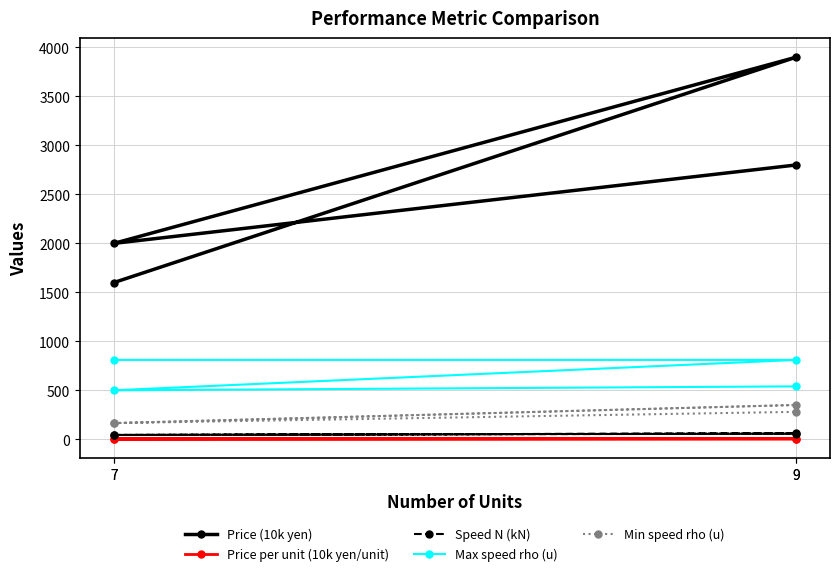

What are all the series names shown in the legend?

Price (10k yen), Price per unit (10k yen/unit), Speed N (kN), Max speed rho (u), Min speed rho (u)